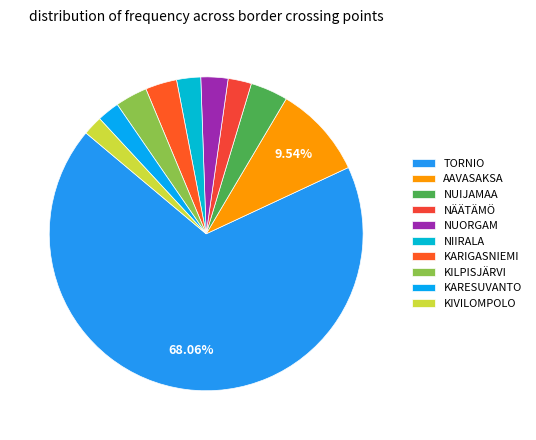

Is TORNIO the majority of the pie?

Yes